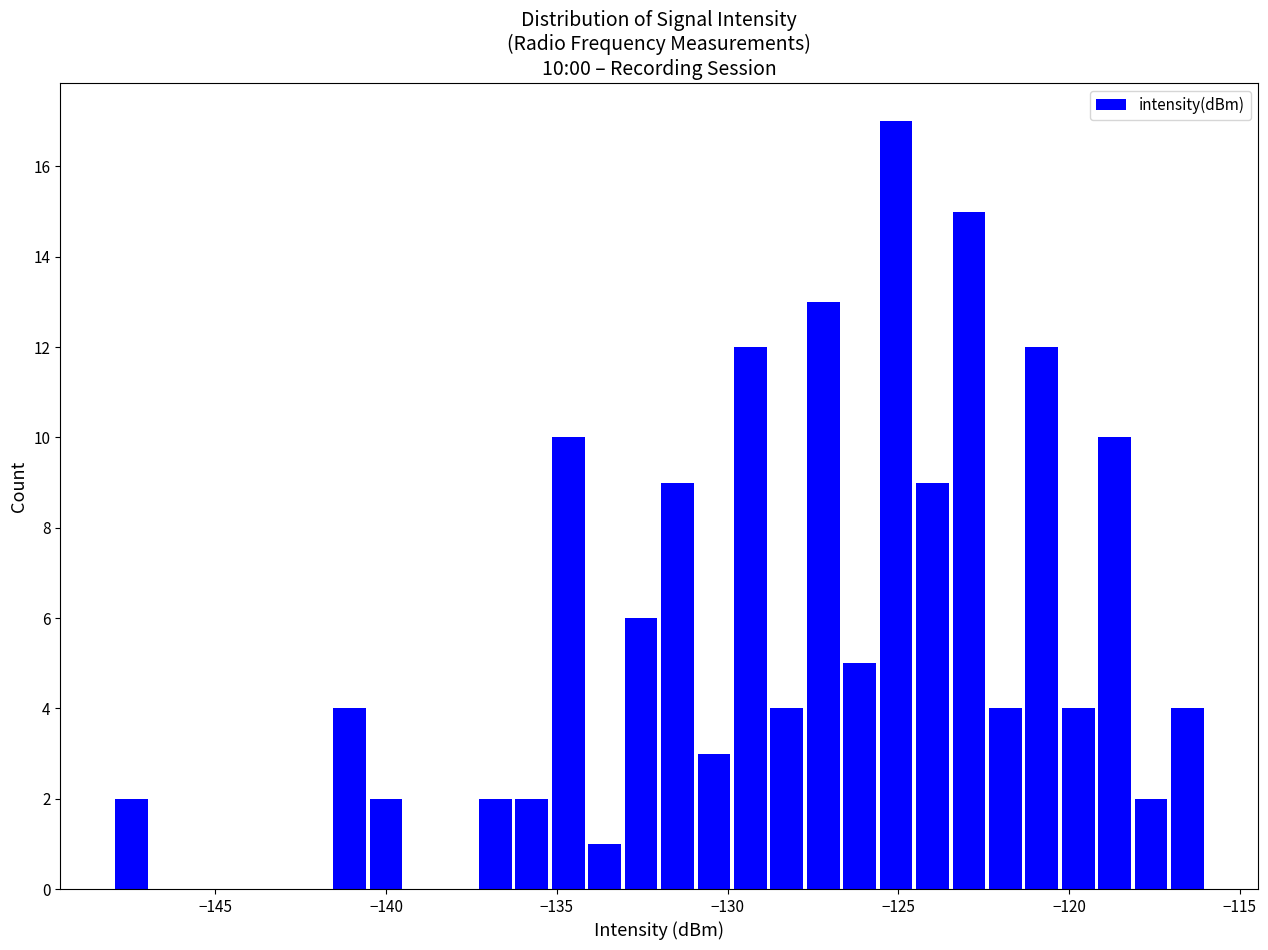

Around what value on the x-axis is the tallest bar? Give the approximate position of its centre, as read against the axis.

-125.0